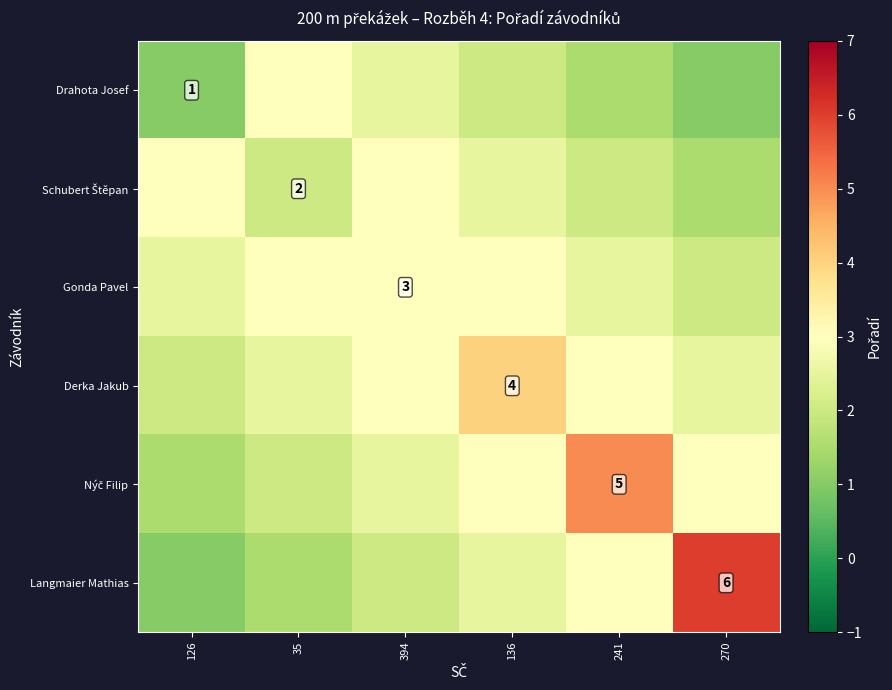

Which category has the lowest value across all series?

126